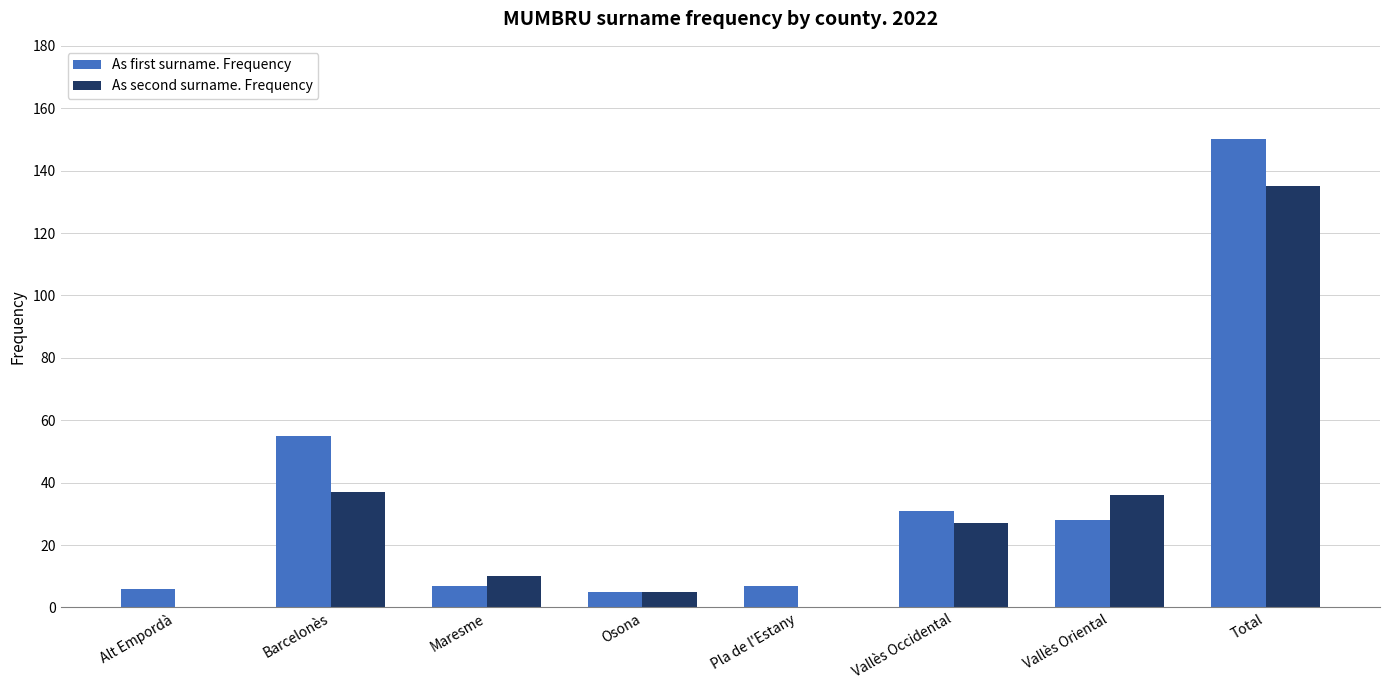

Between Osona and Vallès Occidental, which series saw the biggest shift?

As first surname. Frequency